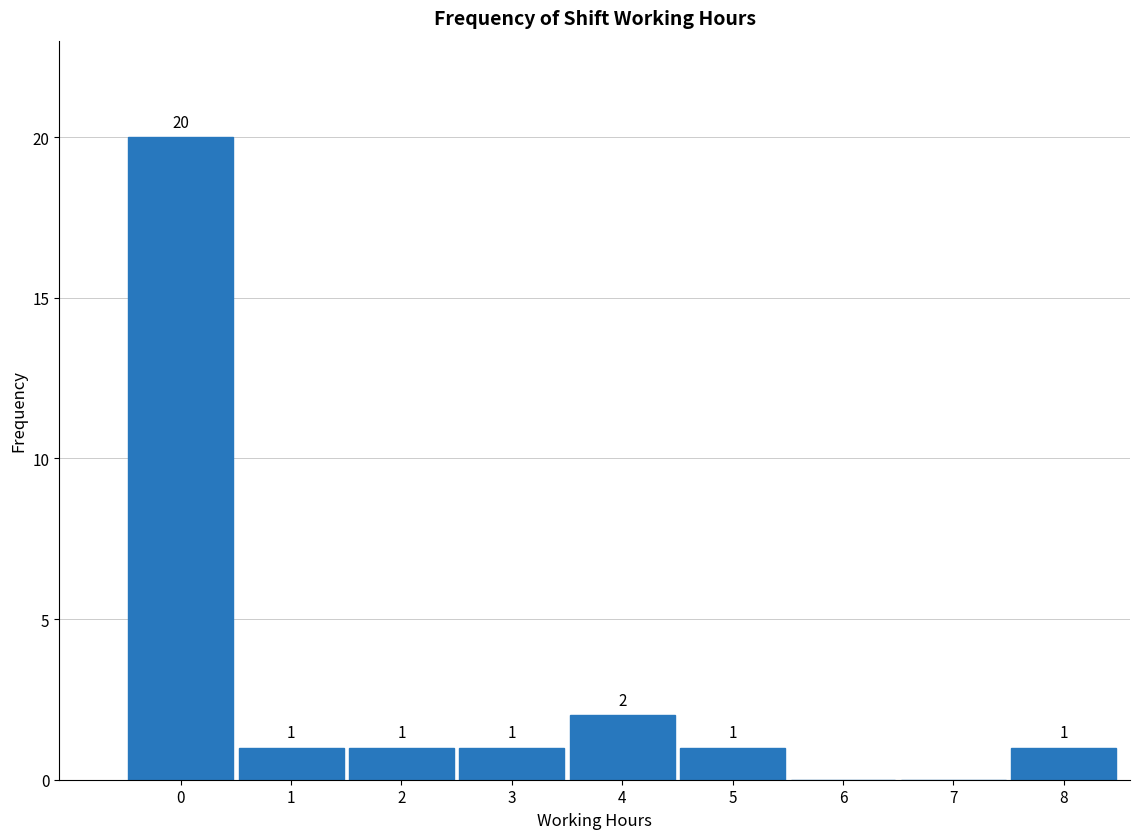

Reading left to right, extract all data points from this chart.

0=20	1=1	2=1	3=1	4=2	5=1	6=0	7=0	8=1